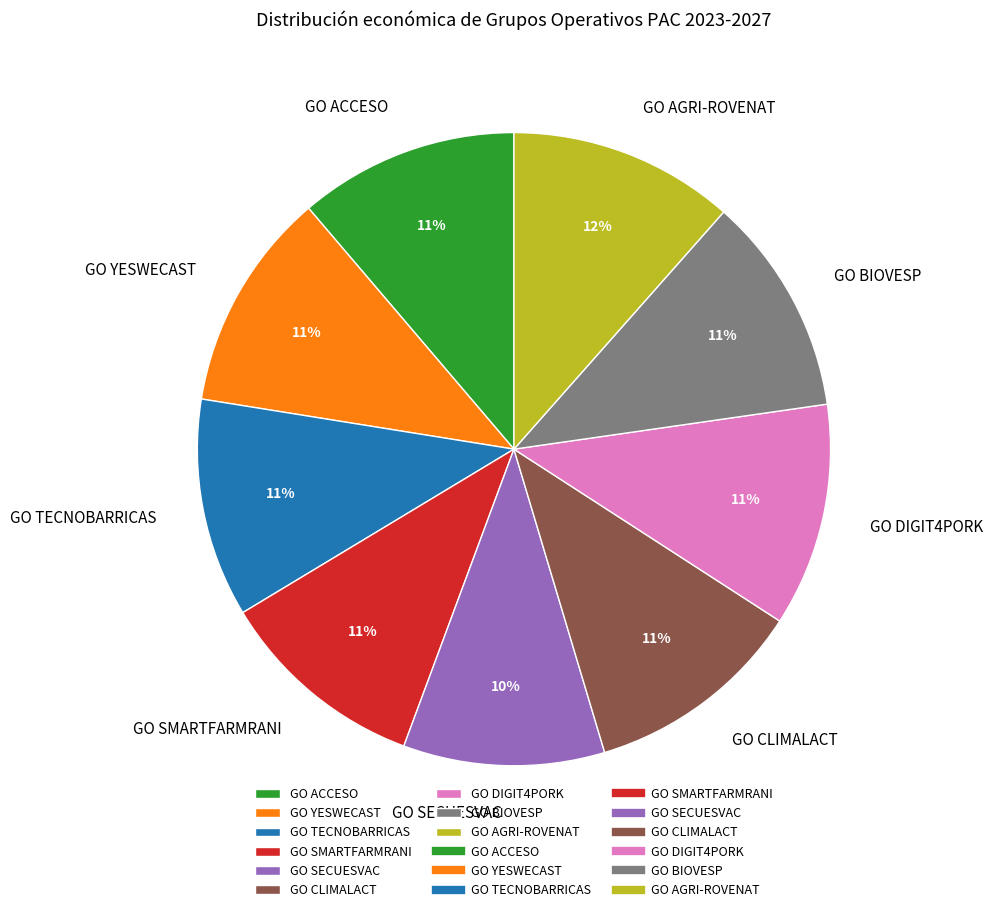

Is the sum of GO BIOVESP and GO SMARTFARMRANI greater than half?

No